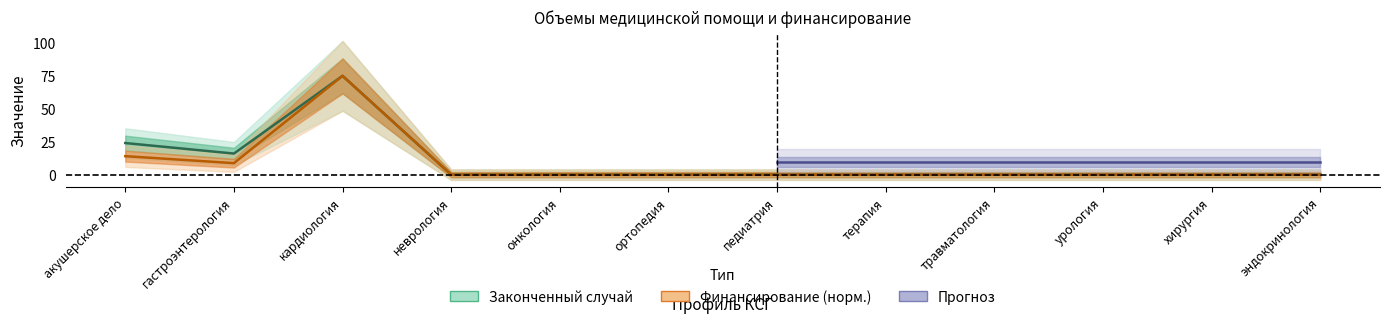

What is the label of the 6th point from the left?

ортопедия